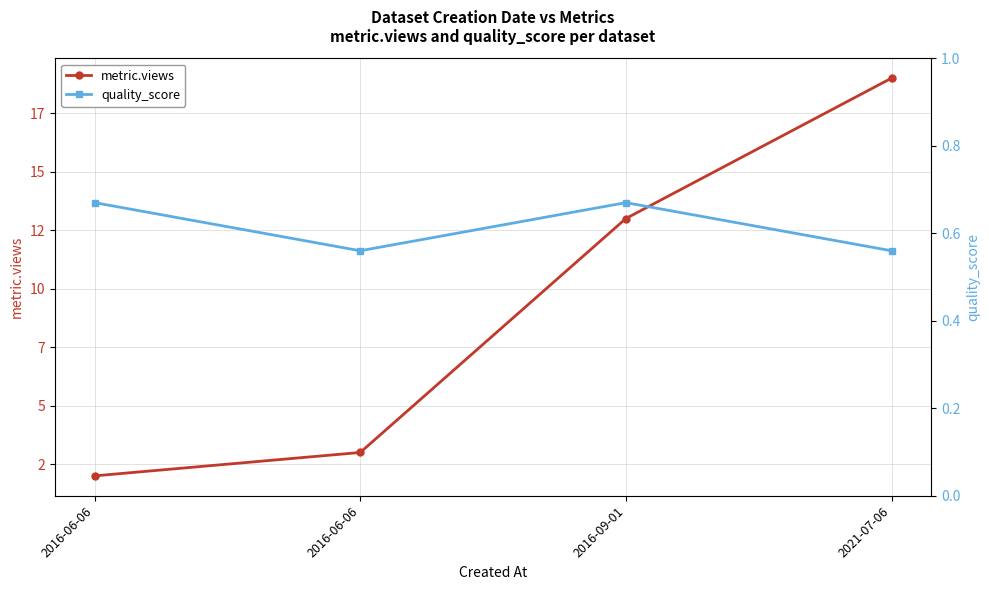

Where does the metric.views series first go above 13?

2021-07-06